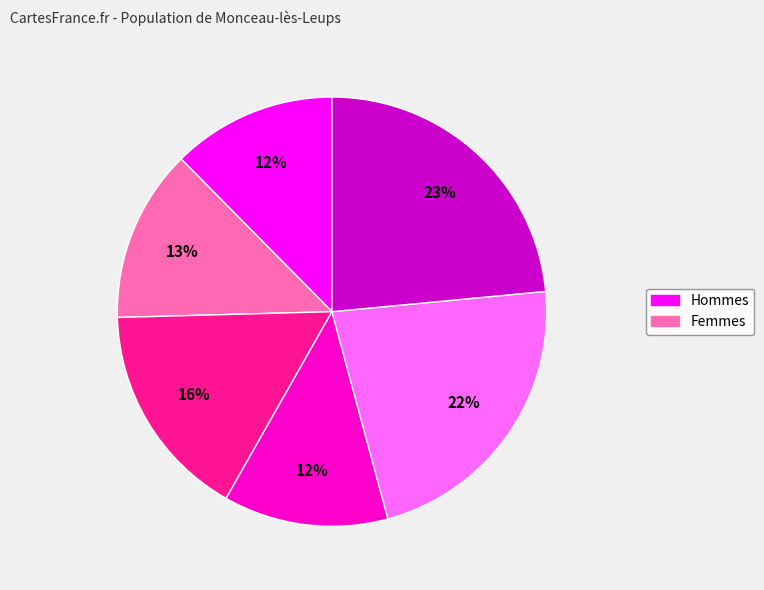

To the nearest percent, what is the difference between the largest and smallest slice percentages?

11%